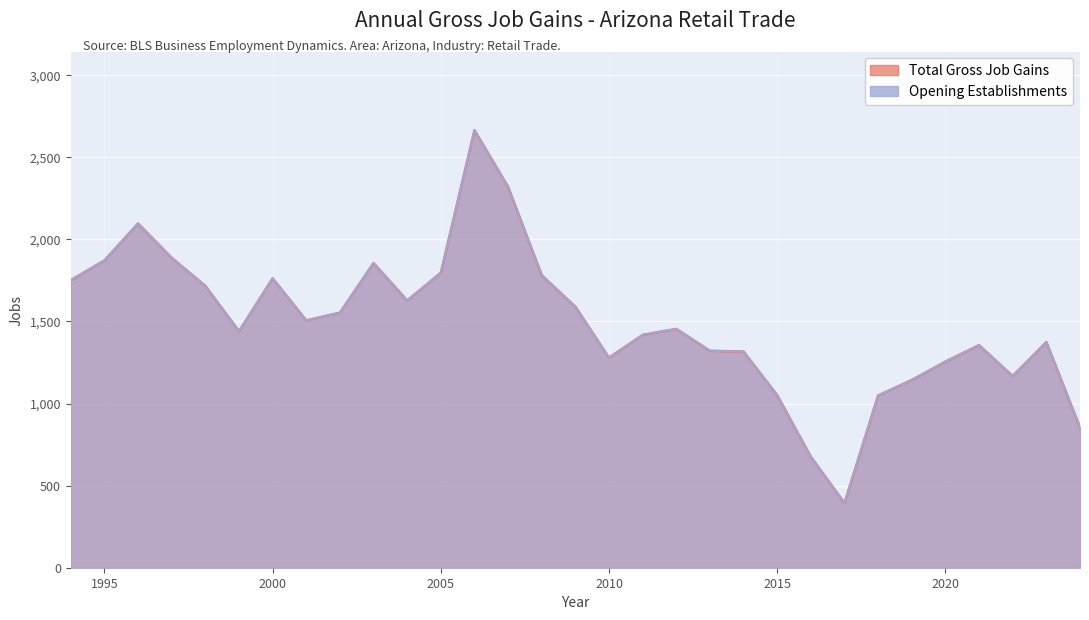

True or false: Total Gross Job Gains and Opening Establishments cross at least once.

False